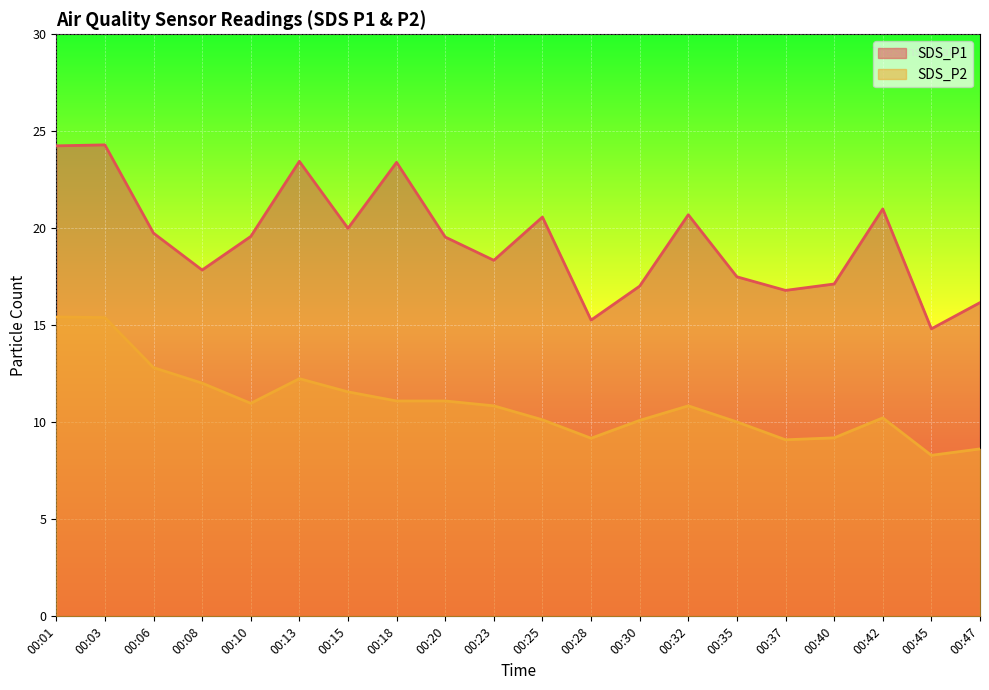

What is the minimum value shown in the chart?

8.3